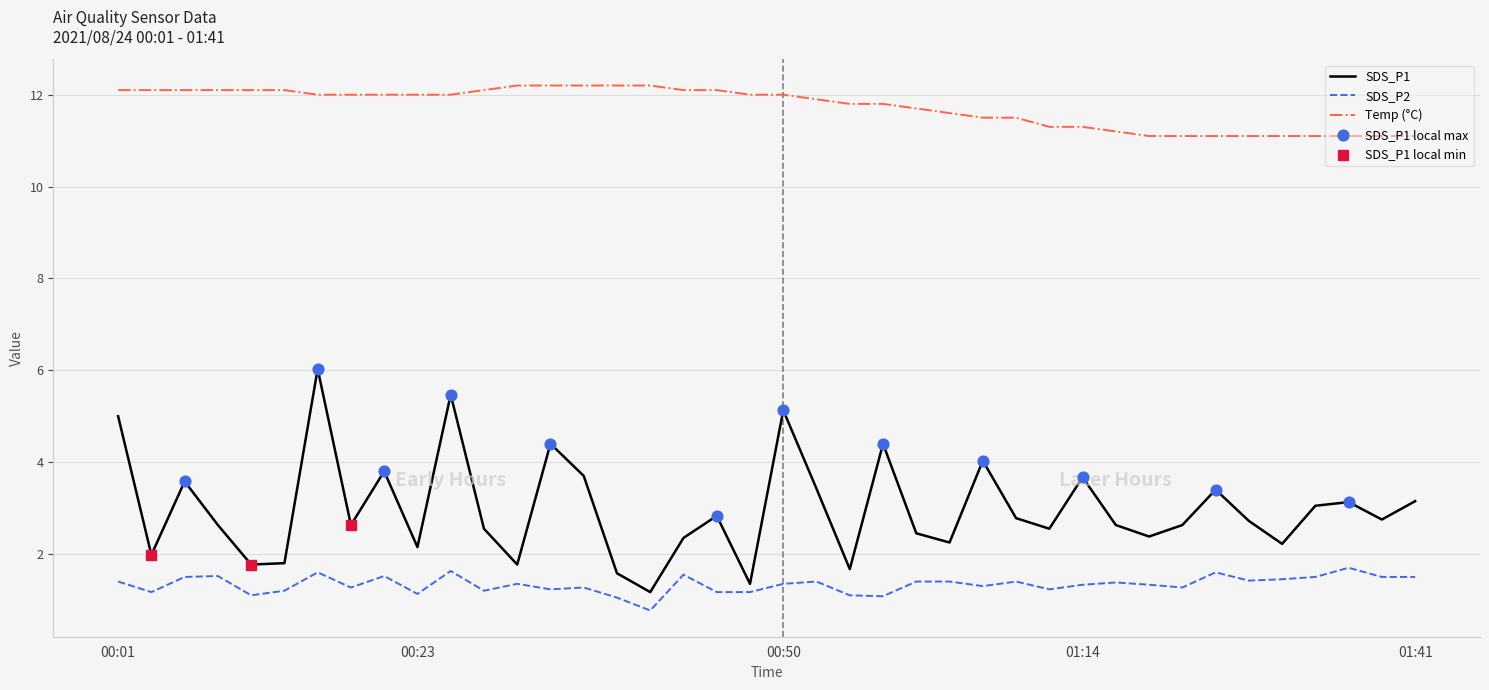

Which series has the largest range (max minus min)?

SDS_P1